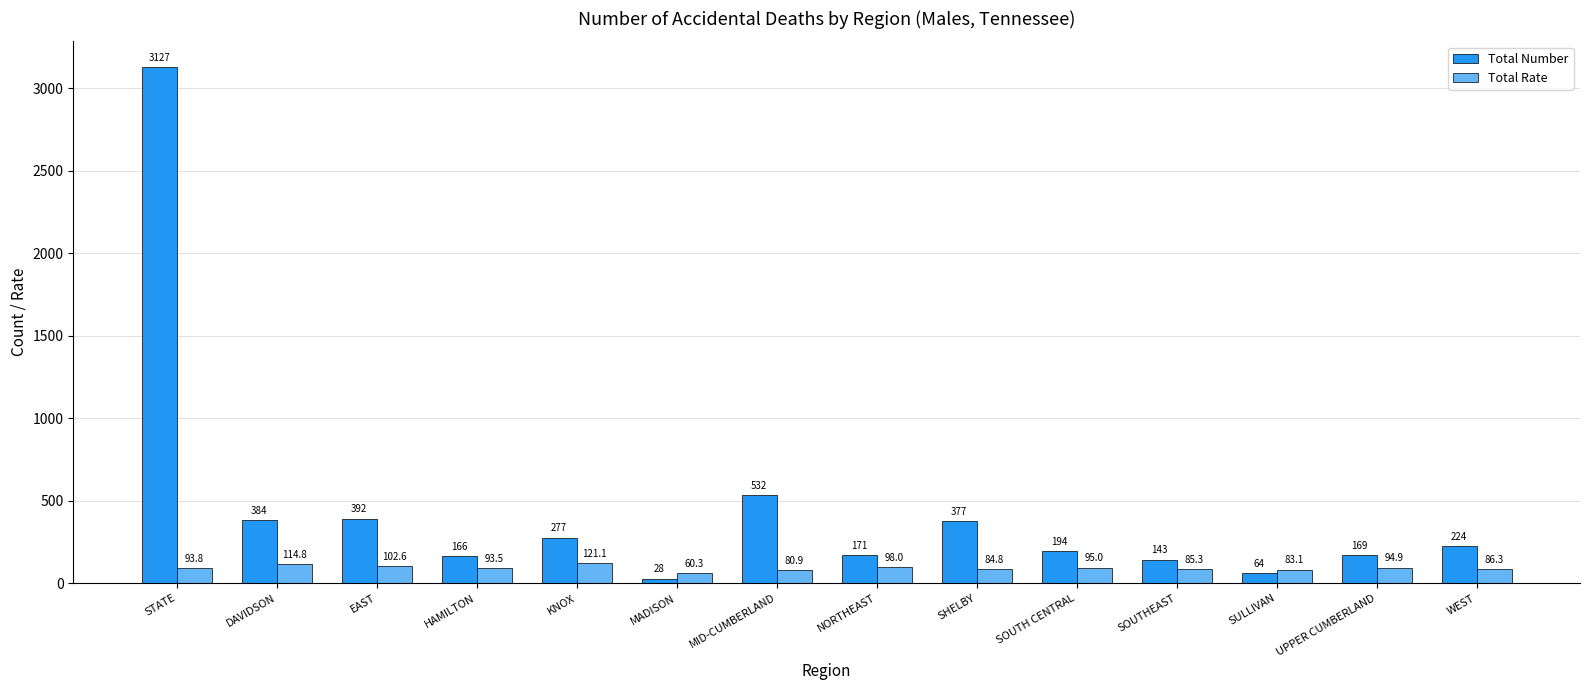

The Total Rate series shows 84.8 at SHELBY. True or false?

True